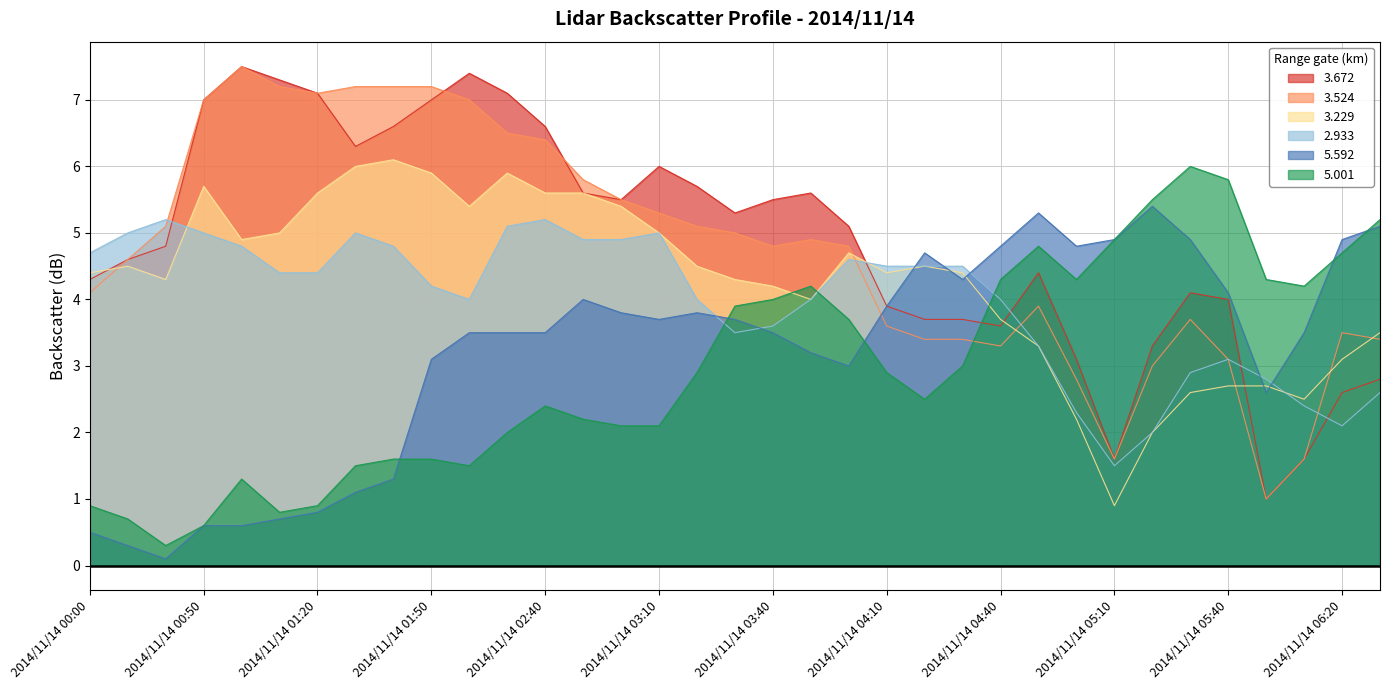

How many lines are shown in the chart?

6